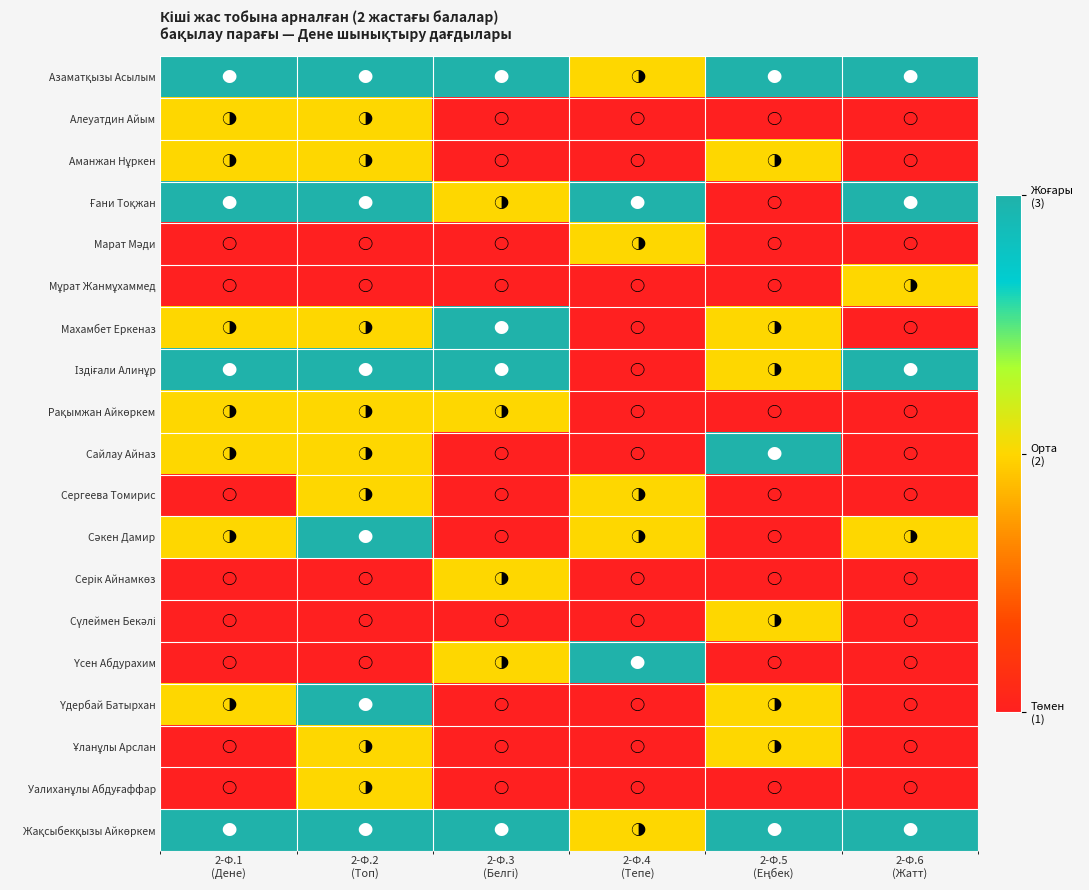

Which has a higher value, 2-Ф.4
(Тепе) or 2-Ф.3
(Белгі)?

2-Ф.3
(Белгі)